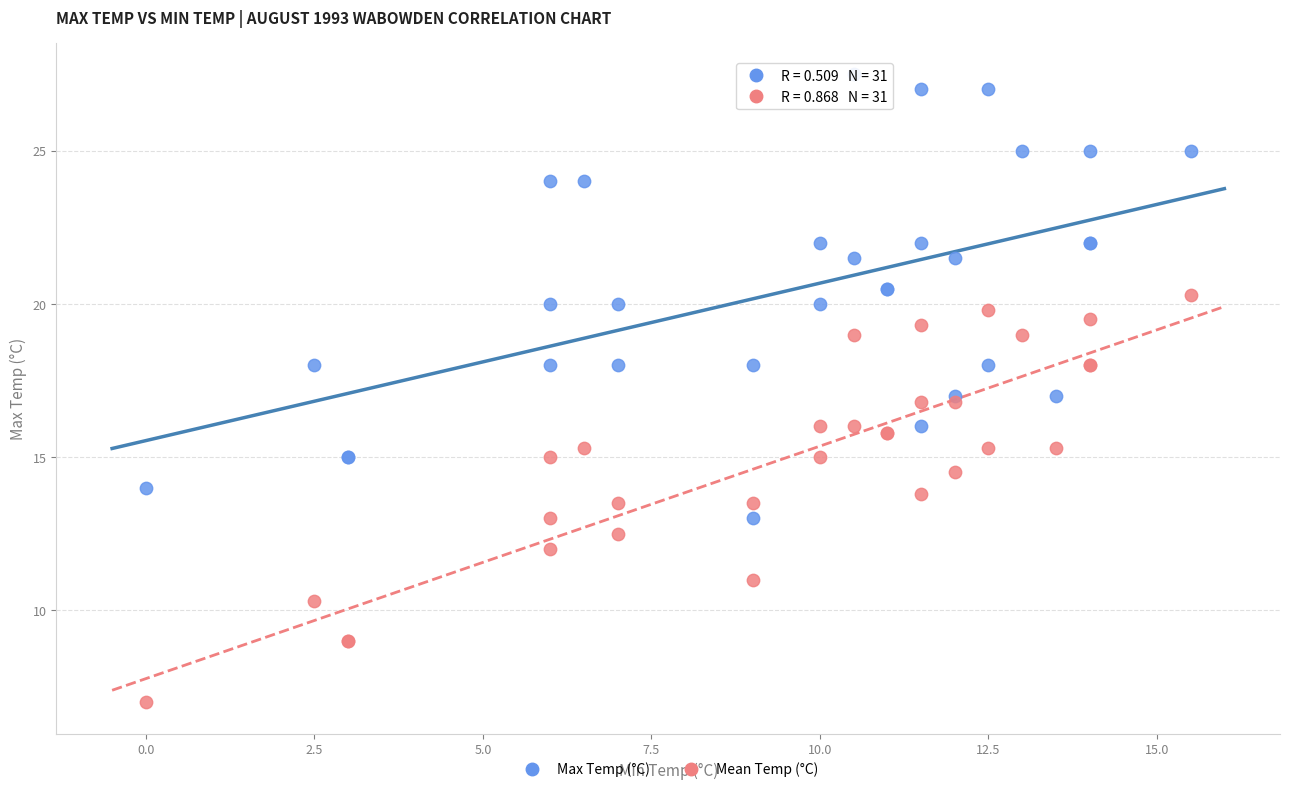

Which series reaches the maximum Y coordinate?

Max Temp (°C)